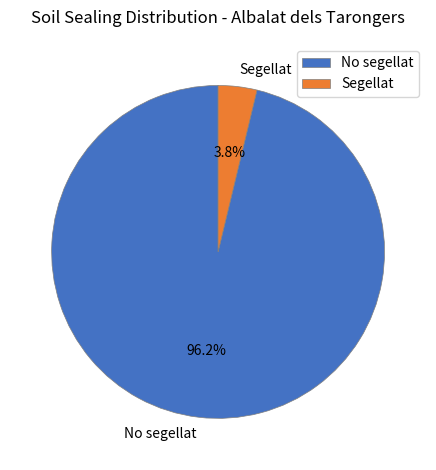

What portion of the pie excludes Segellat?

96.2%